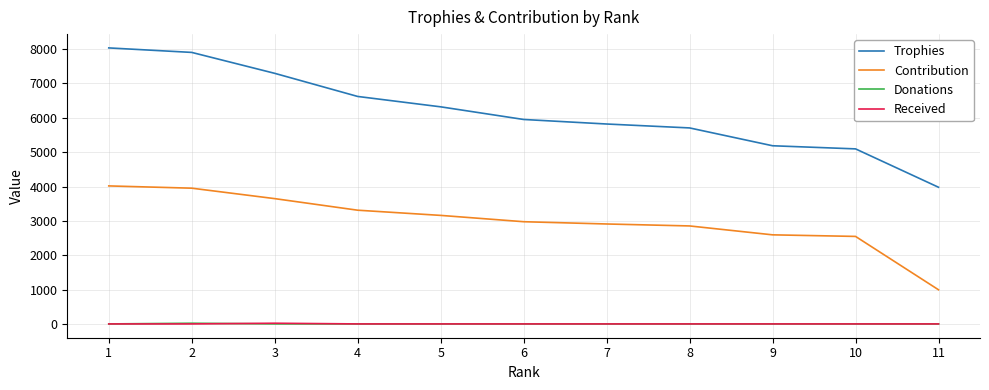

True or false: Received has a value of 0 at 7.

True